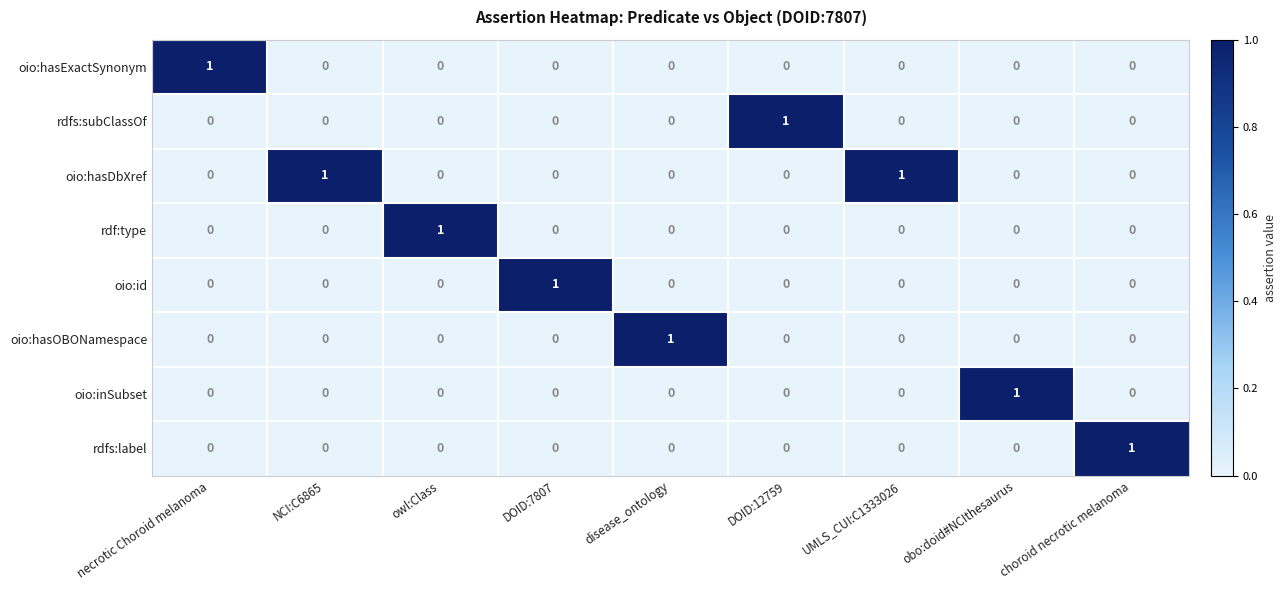

What is the difference between the highest and lowest values at DOID:12759?

1